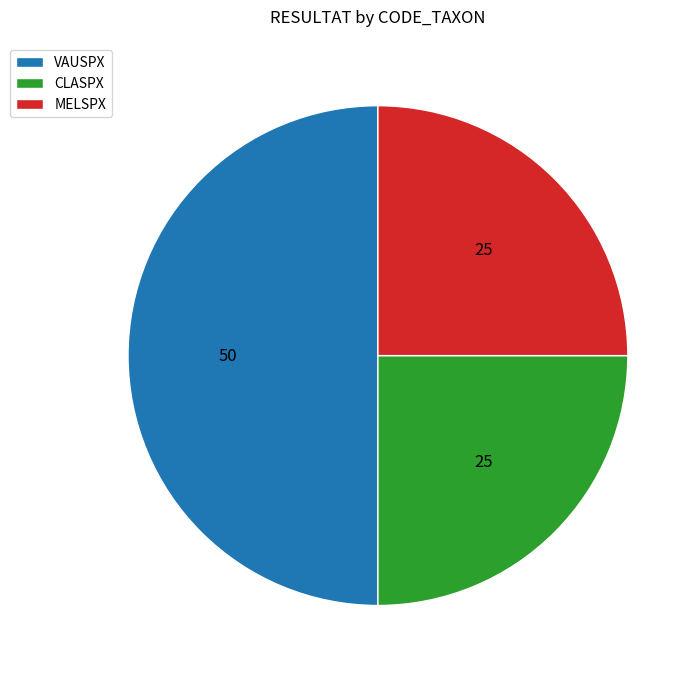

Between VAUSPX and CLASPX, which is larger?

VAUSPX